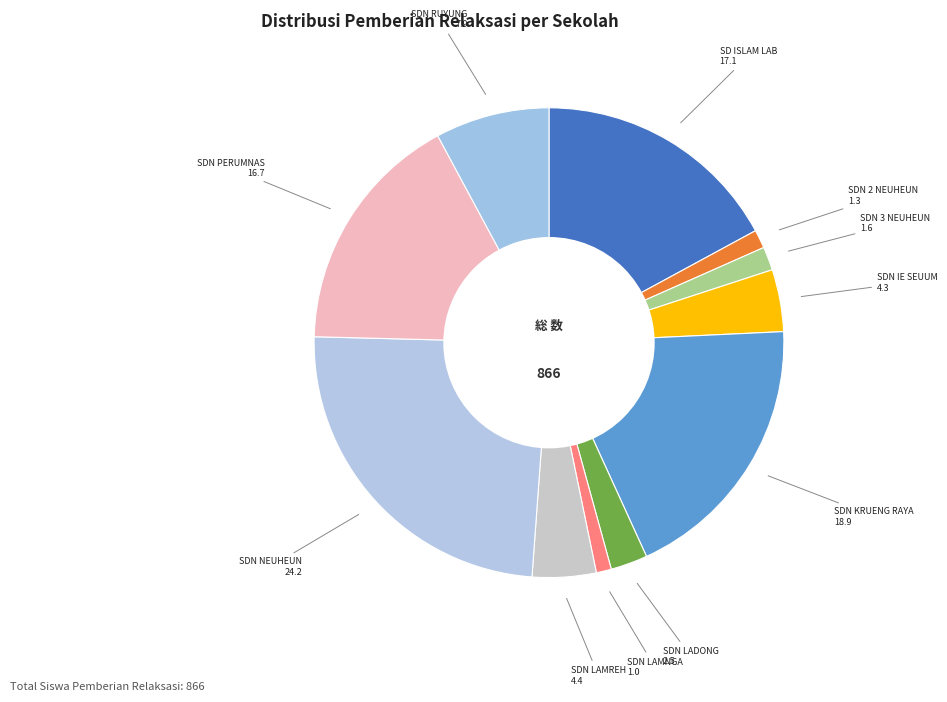

How many slices are in this pie chart?

11